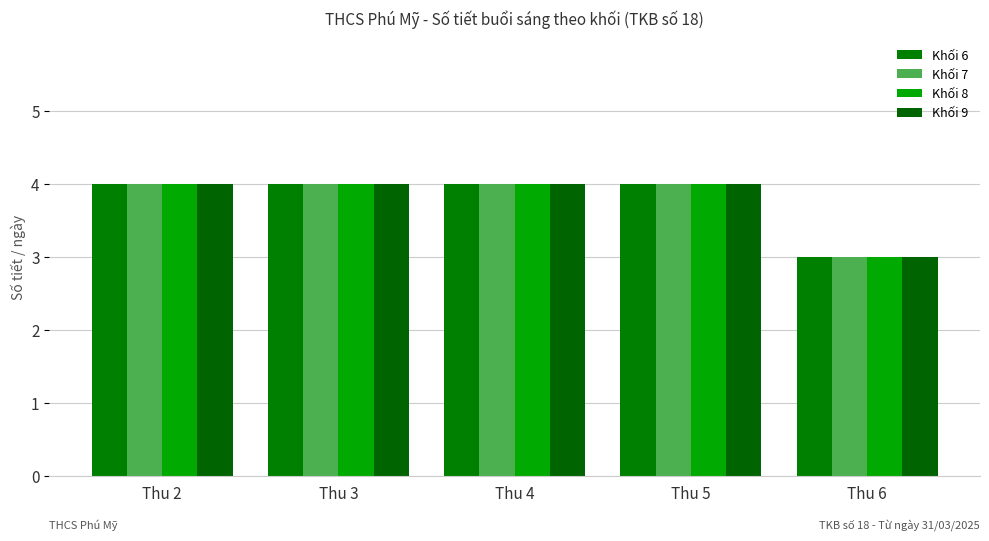

What is the difference between the second highest and minimum values in the Khối 8 series?

1